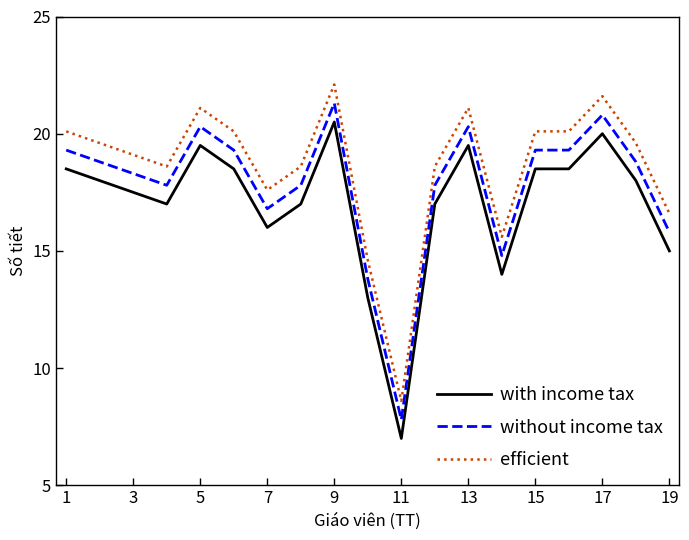

True or false: with income tax and efficient intersect in this chart.

False